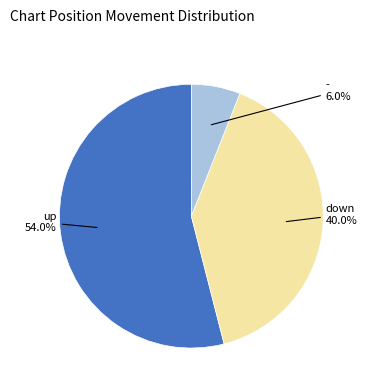

Which category accounts for the majority?

up